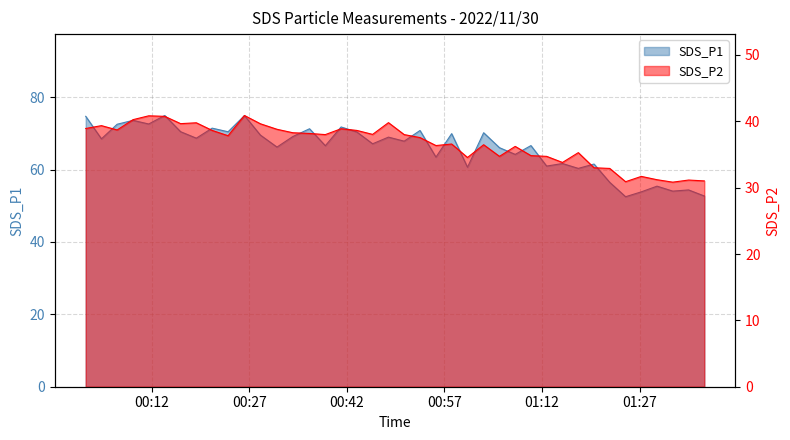

Reading right to left, list all the values displayed in this chart.

SDS_P1: 52.7	54.4	54.0	55.4	53.9	52.5	56.5	61.5	60.3	61.7	61.0	66.6	64.2	66.0	70.2	60.6	69.9	63.5	70.8	67.8	69.0	67.1	70.4	71.8	66.6	71.3	69.1	66.2	69.5	74.9	70.5	71.5	68.7	70.5	75.0	72.6	73.6	72.5	68.5	74.7
SDS_P2: 31.0	31.1	30.8	31.2	31.7	30.9	32.9	33.0	35.3	33.8	34.7	34.8	36.2	34.7	36.5	34.5	36.6	36.4	37.5	38.0	39.8	38.0	38.6	38.9	38.0	38.2	38.3	38.8	39.6	40.9	37.8	38.6	39.8	39.6	40.8	40.8	40.2	38.7	39.4	38.9